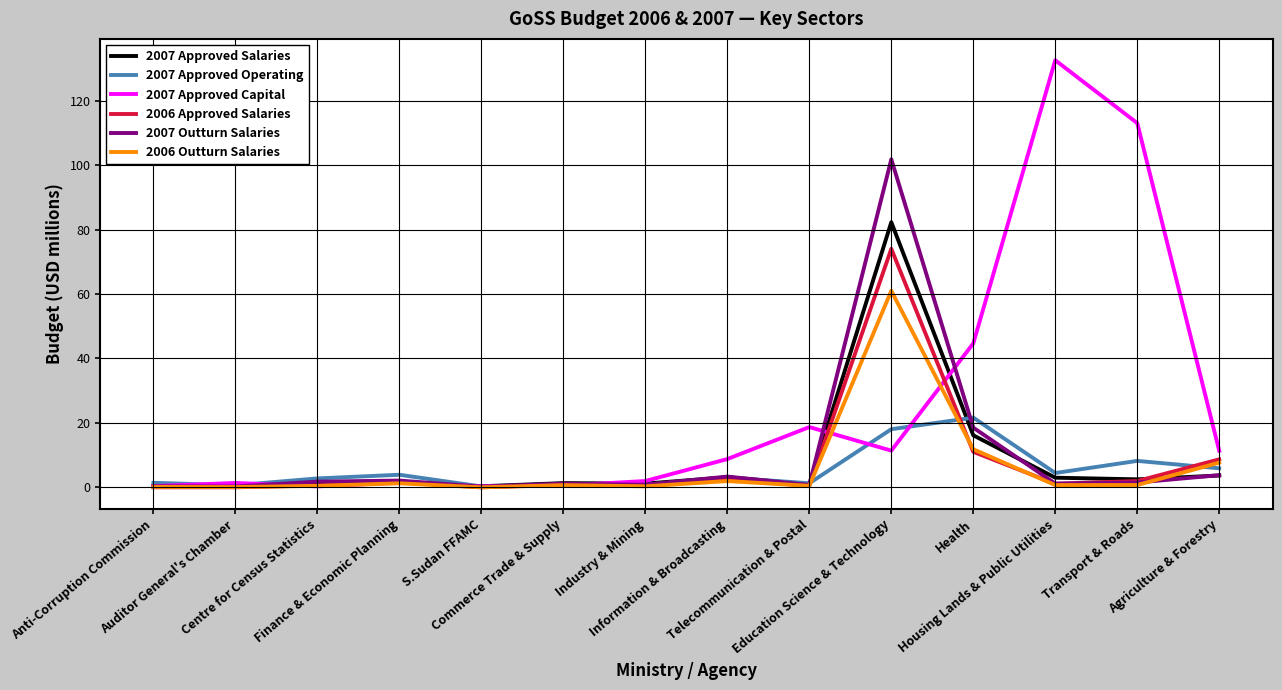

Which series has the widest spread of values?

2007 Approved Capital